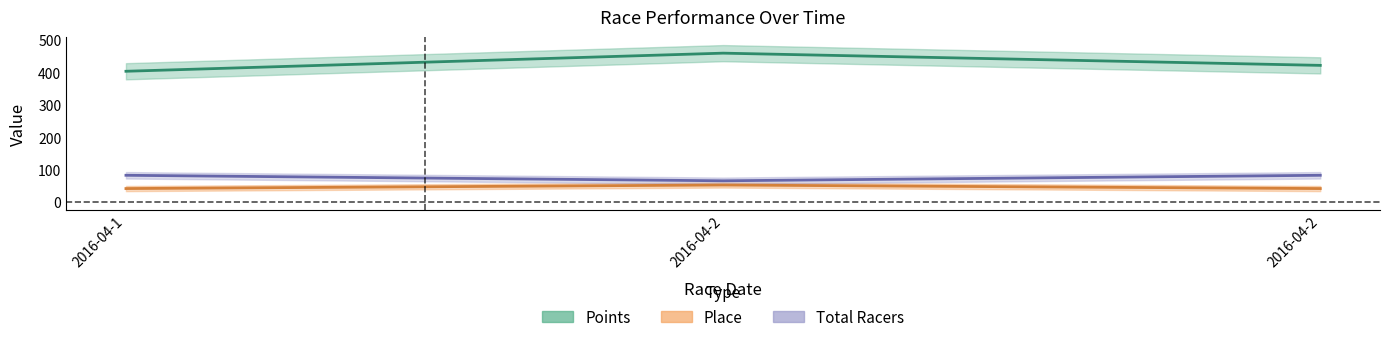

Reading left to right, list all the values displayed in this chart.

Points: 404.3	460.2	422.5
Place: 42.0	53.0	42.0
Total Racers: 83.0	66.0	83.0